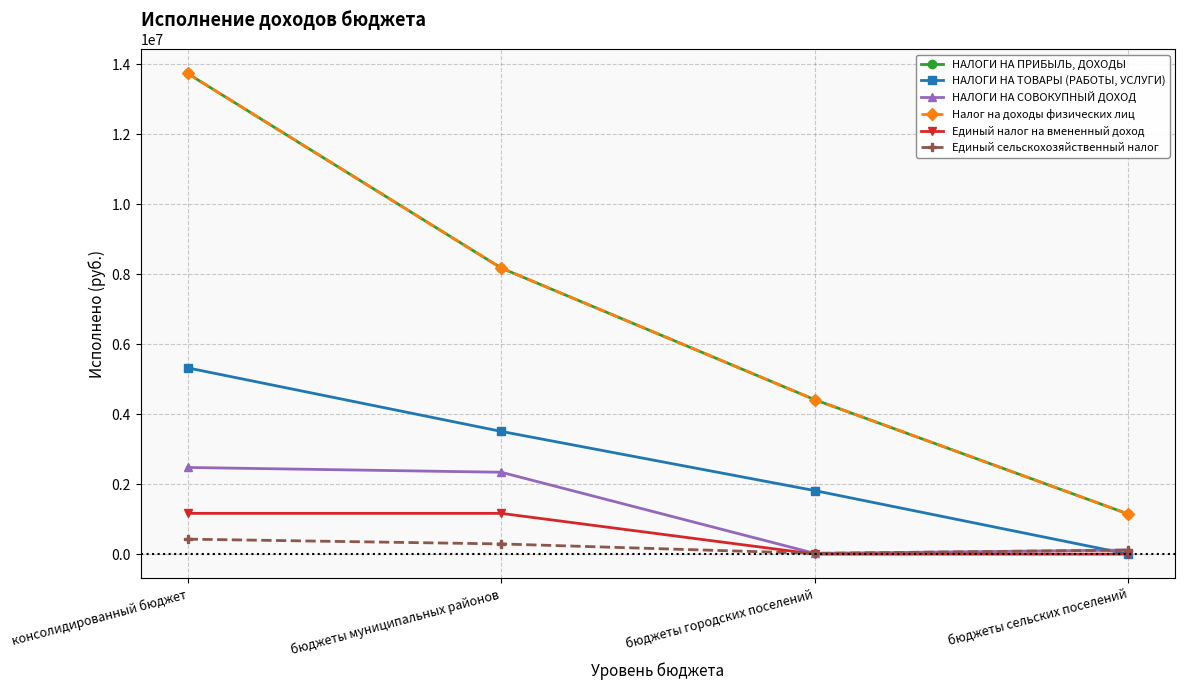

True or false: НАЛОГИ НА ТОВАРЫ (РАБОТЫ, УСЛУГИ) has a value of 2870391.3 at консолидированный бюджет.

False